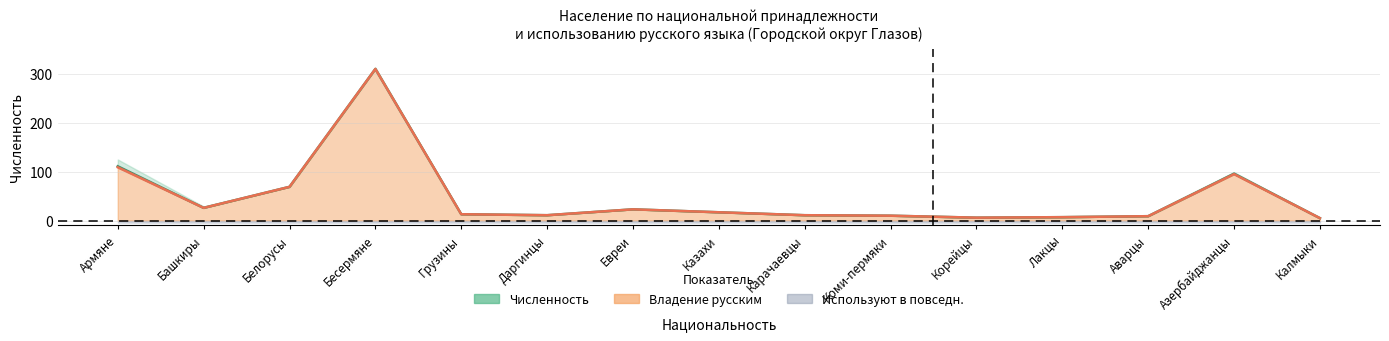

Which series has the widest spread of values?

Владение русским